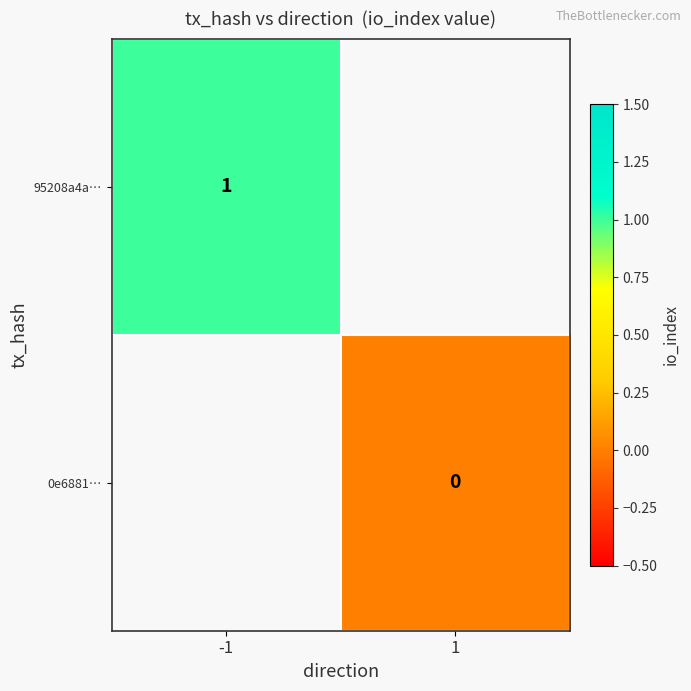

List the series in order of their peak value, lowest first.

95208a4a…, 0e6881…